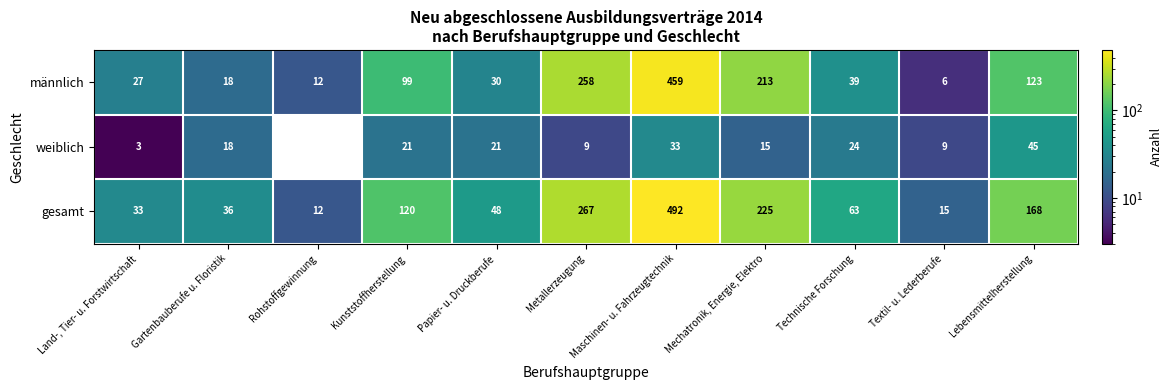

Is it true that männlich equals 99 at Kunststoffherstellung?

True